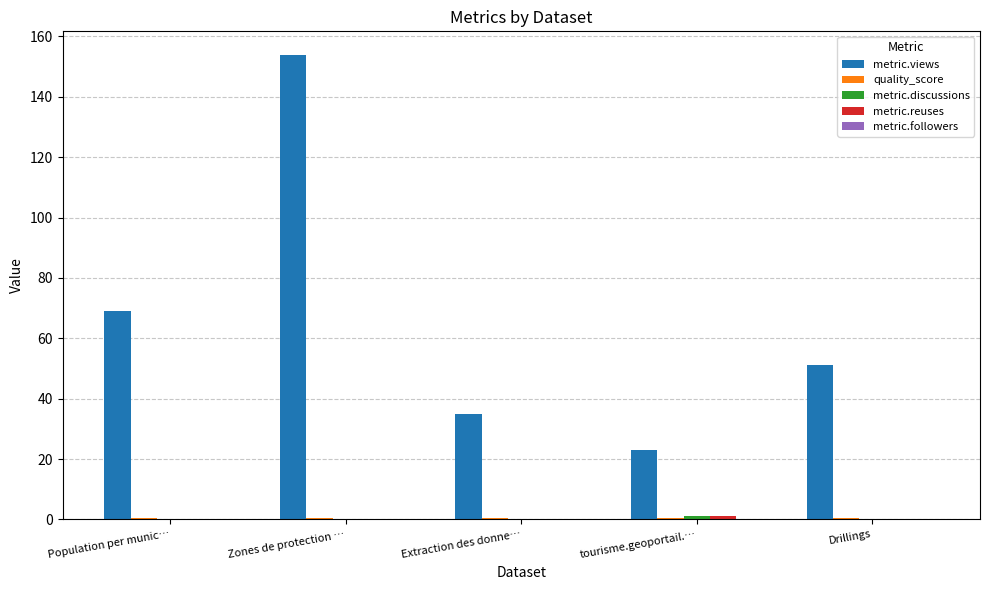

At which category is the sum across all series the highest?

Zones de protection …